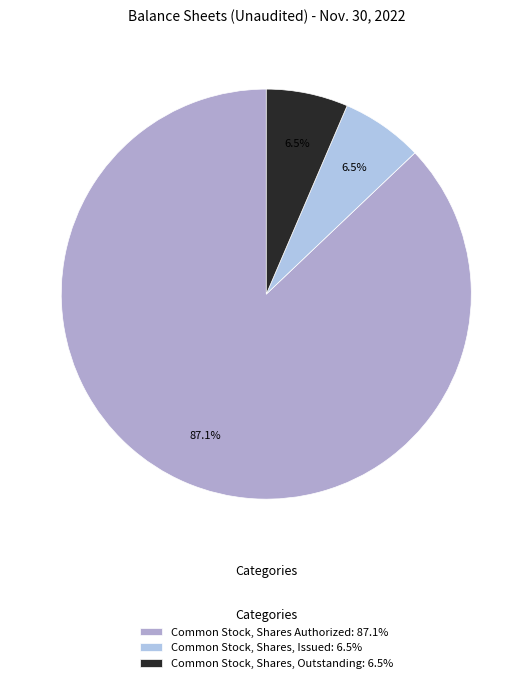

Does any single category account for the majority?

Yes